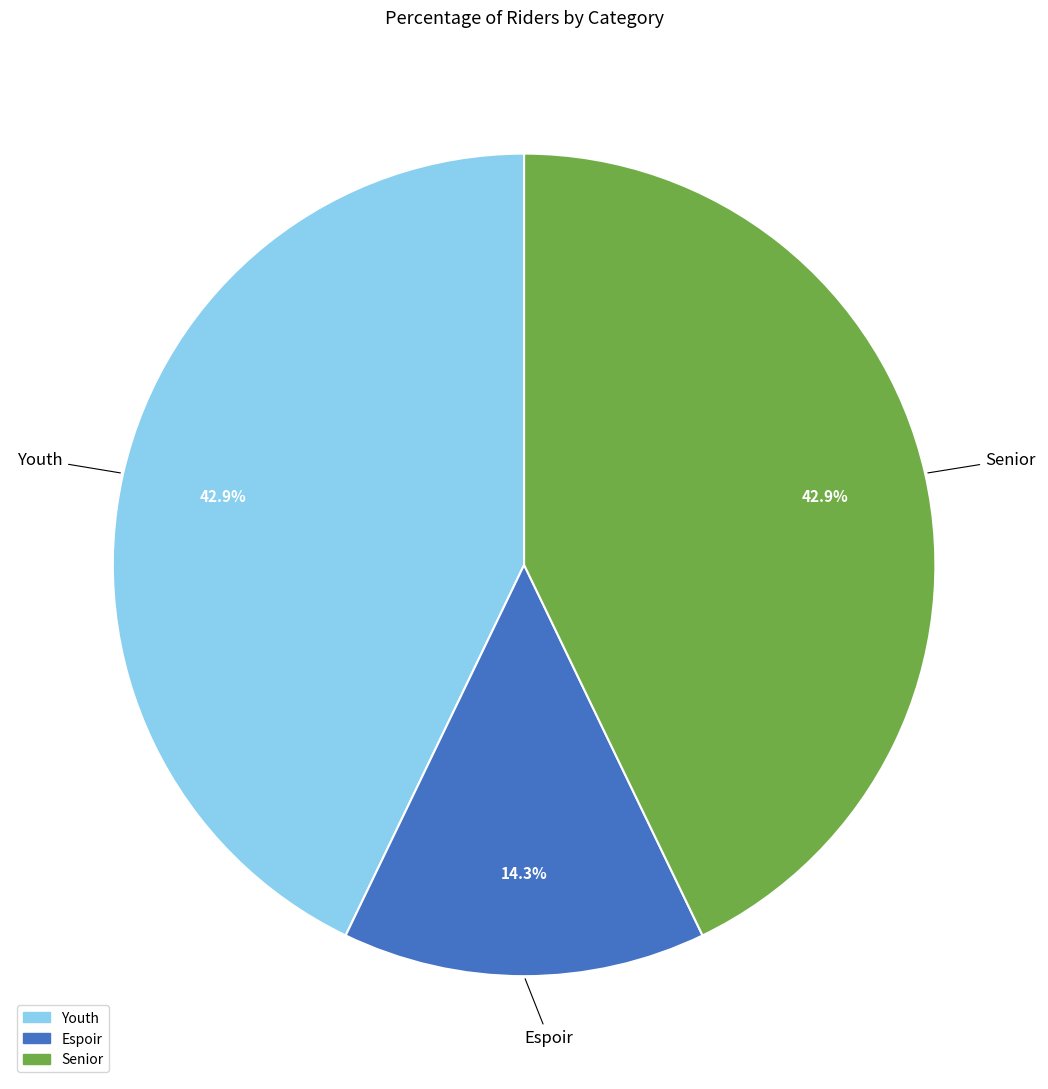

To the nearest percent, what is the combined percentage of Espoir and Senior?

57%